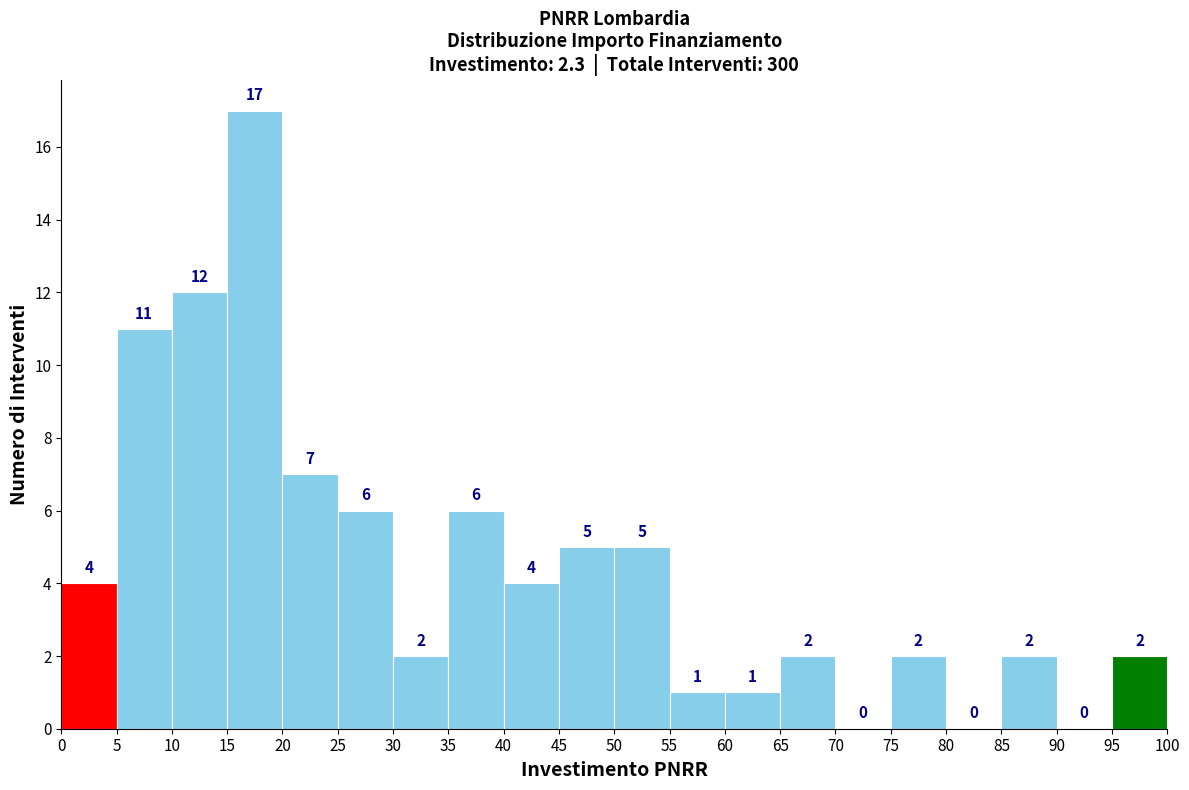

How tall is the bar that spans 95 to 100 on the x-axis?

2